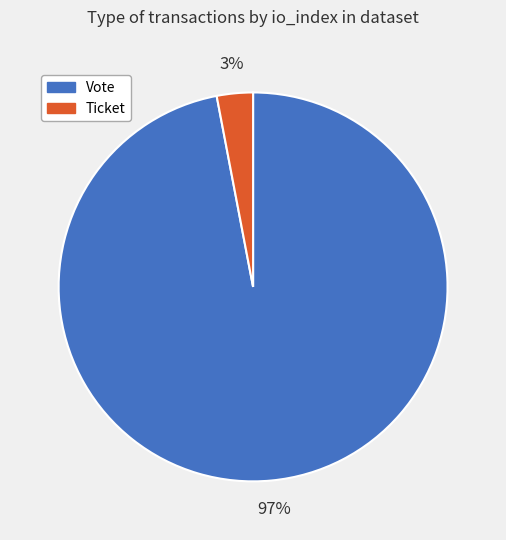

Which slice is the largest?

Vote